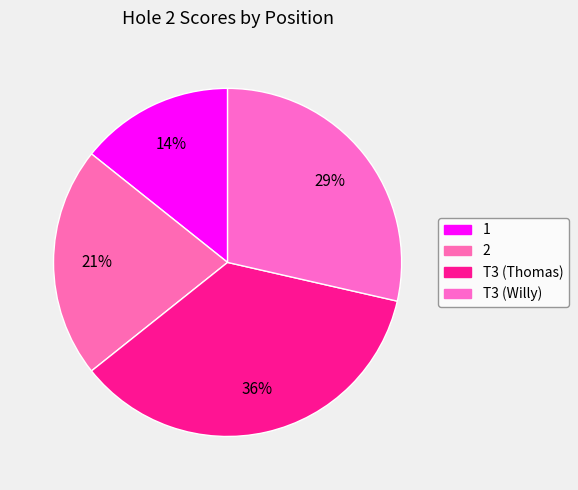

Count the number of slices in the pie.

4